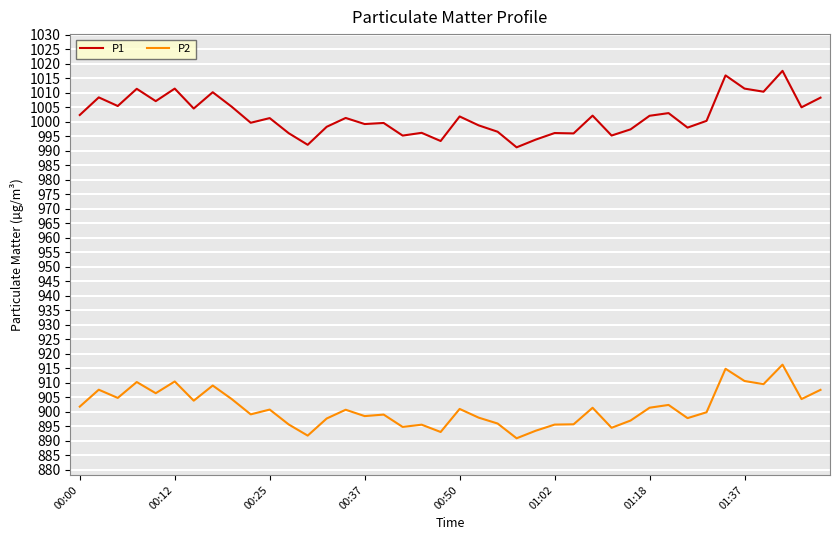

In P1, how many points are lower than both neighbors (excluding endpoints)?

14